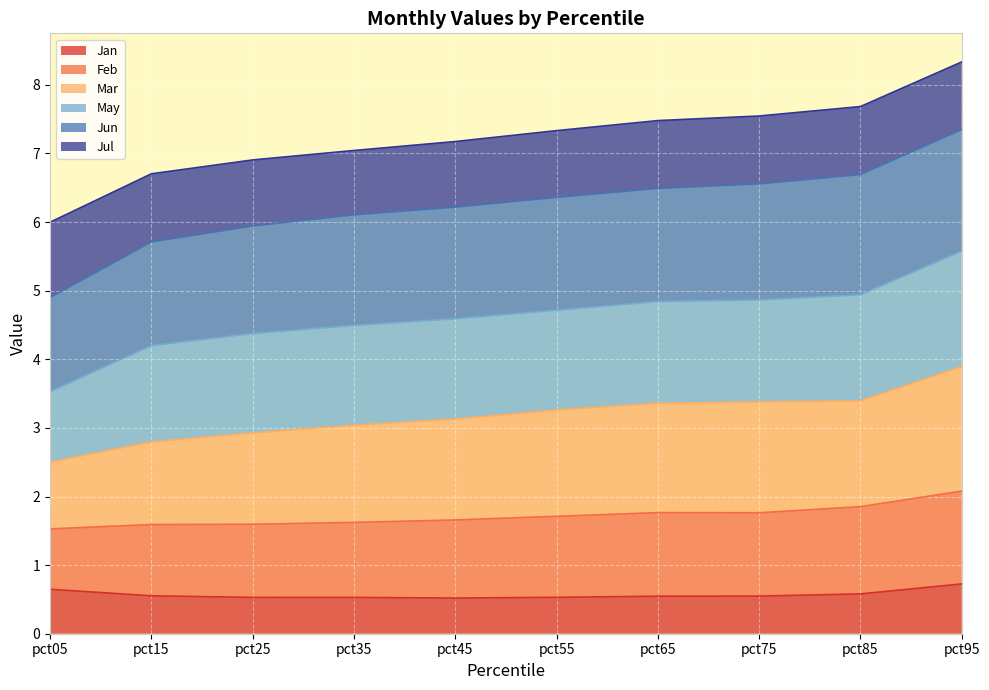

True or false: Mar has more than 0 points higher than both neighbors.

False